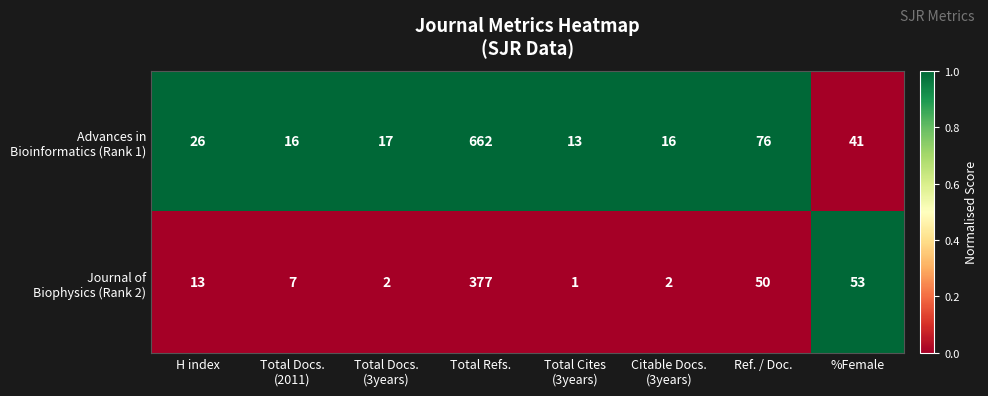

What is the total value across all series at H index?

39